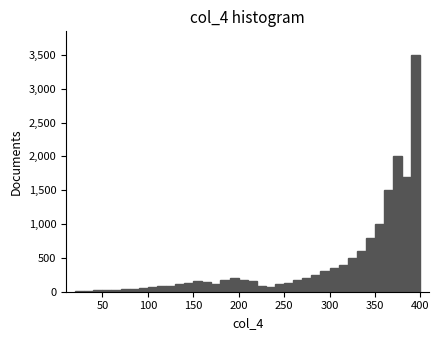

Around what value on the x-axis is the tallest bar? Give the approximate position of its centre, as read against the axis.

395